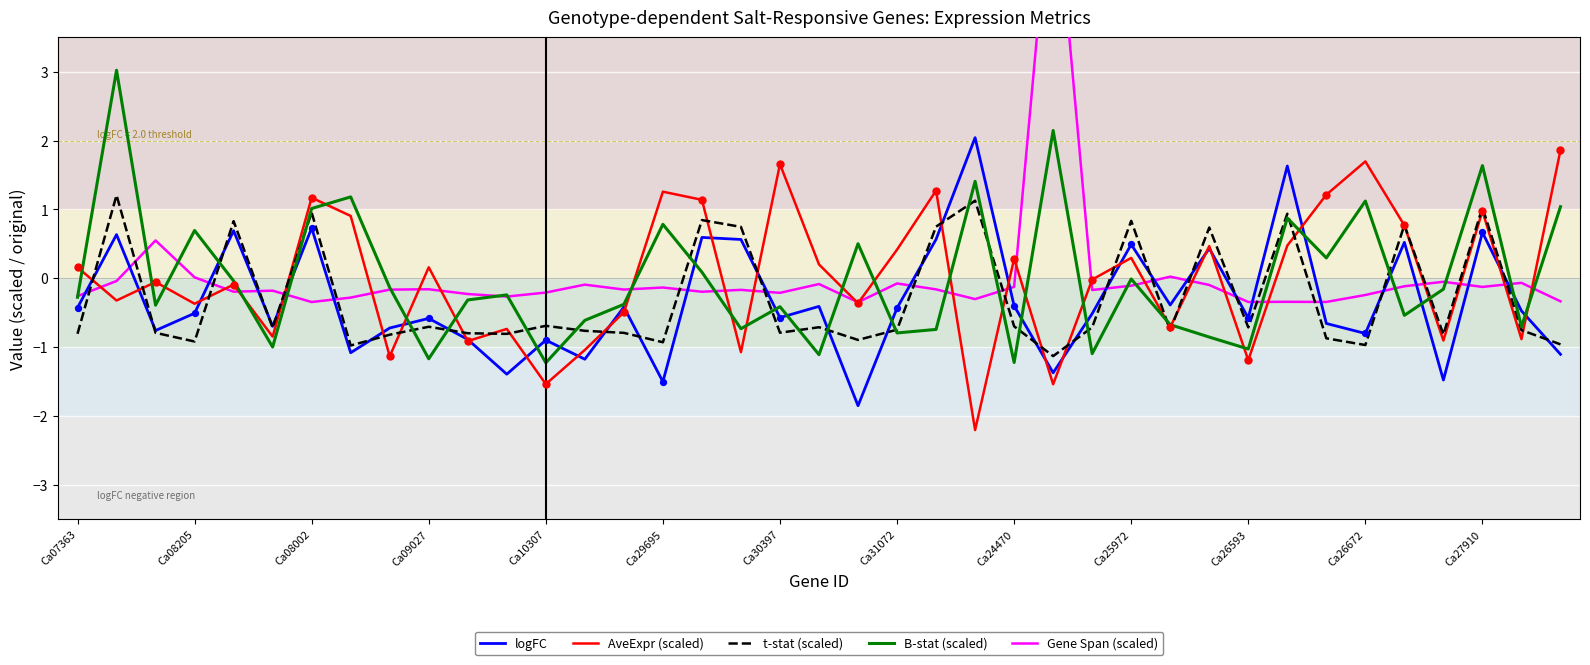

Which series contains the lowest Y value?

AveExpr (scaled)